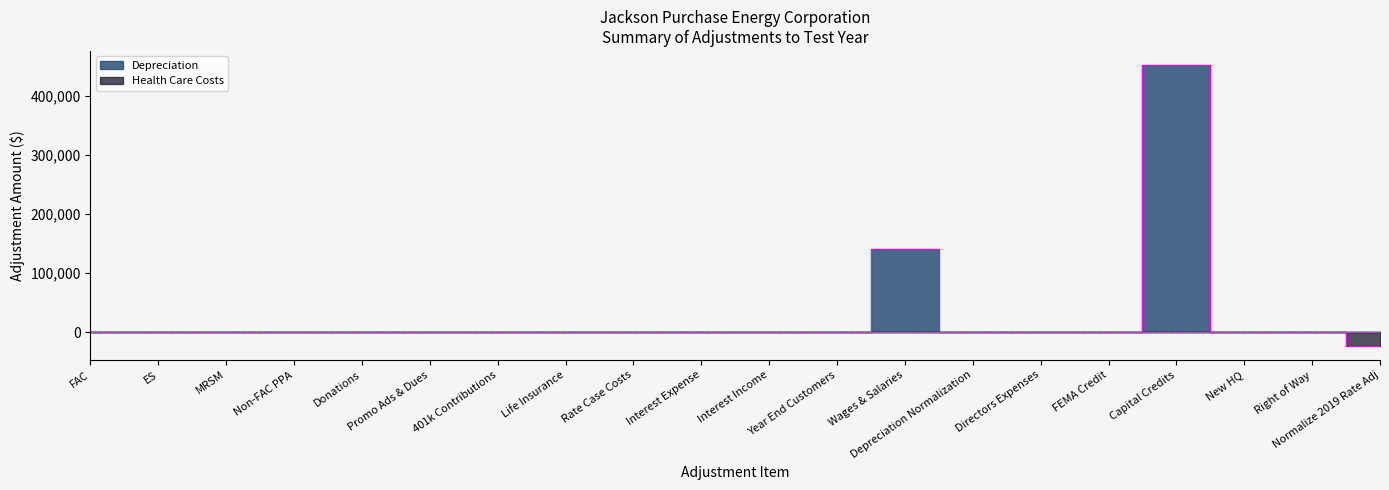

True or false: Health Care Costs and Depreciation intersect in this chart.

False